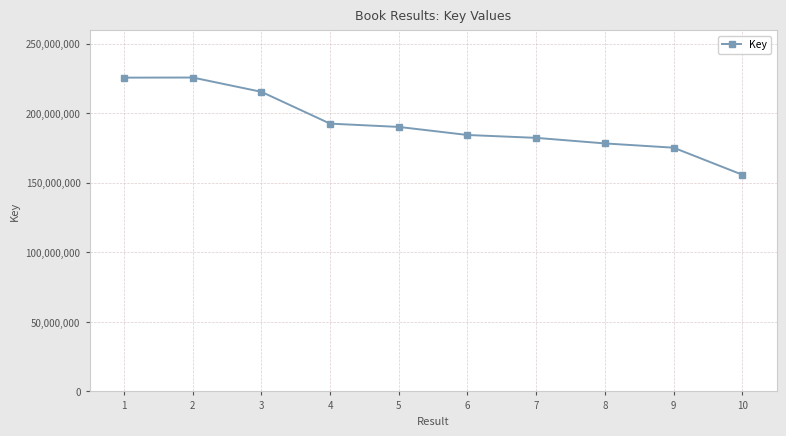

Is it true that the value at 9 is 175173181?

True